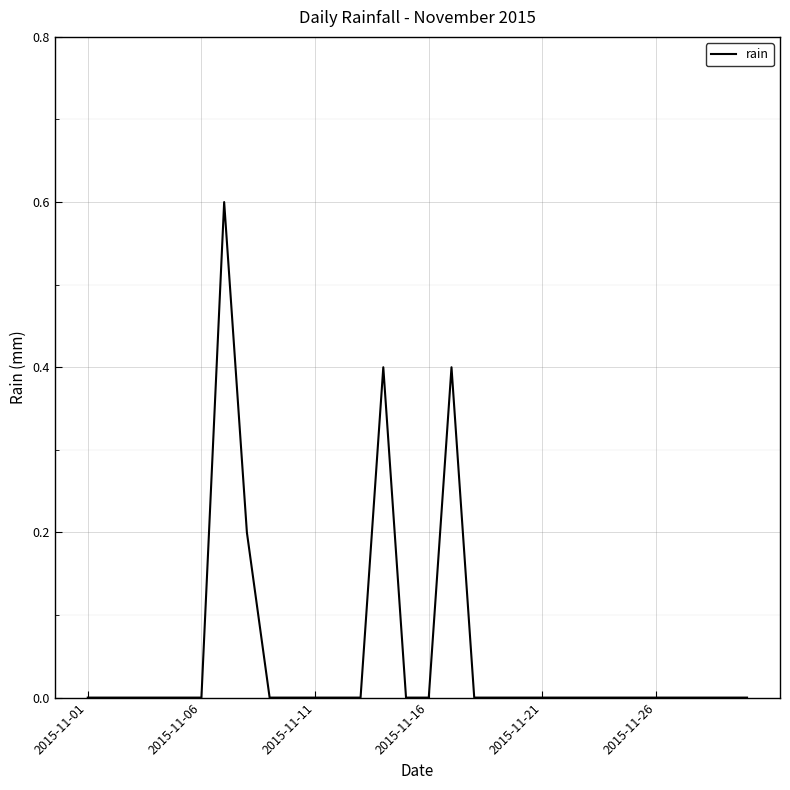

What is the difference between the second highest and minimum values?

0.4